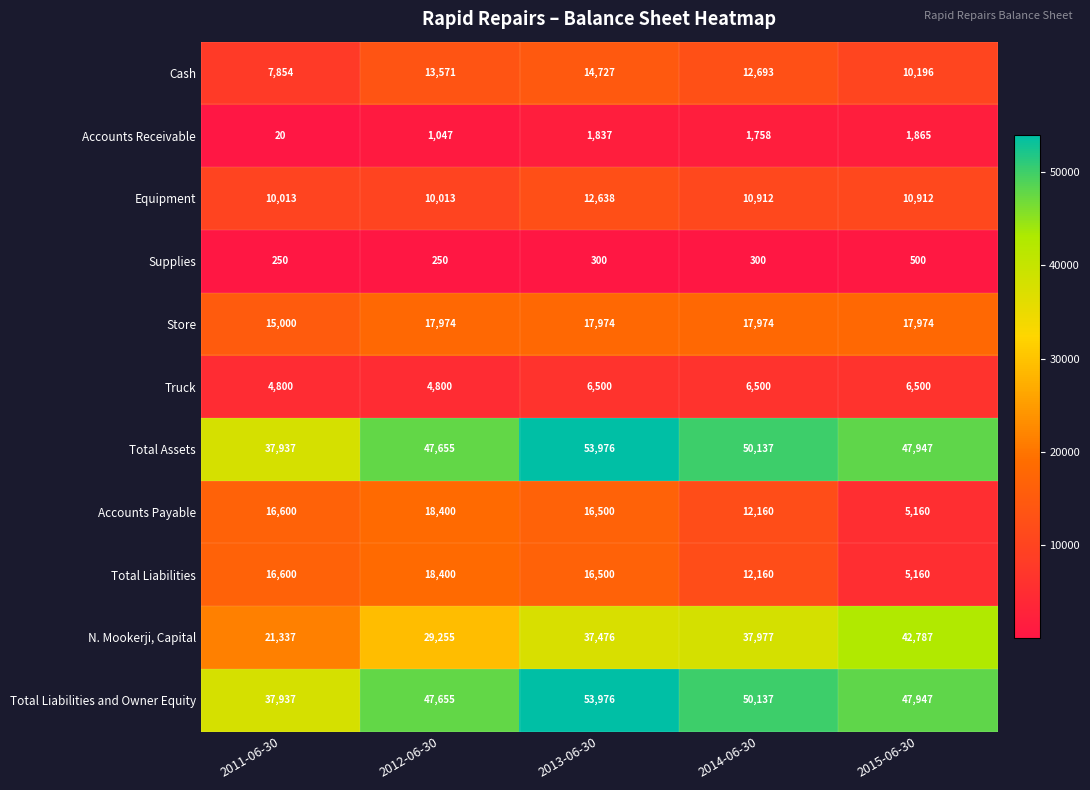

What is the difference between the highest and lowest values at 2015-06-30?

47447